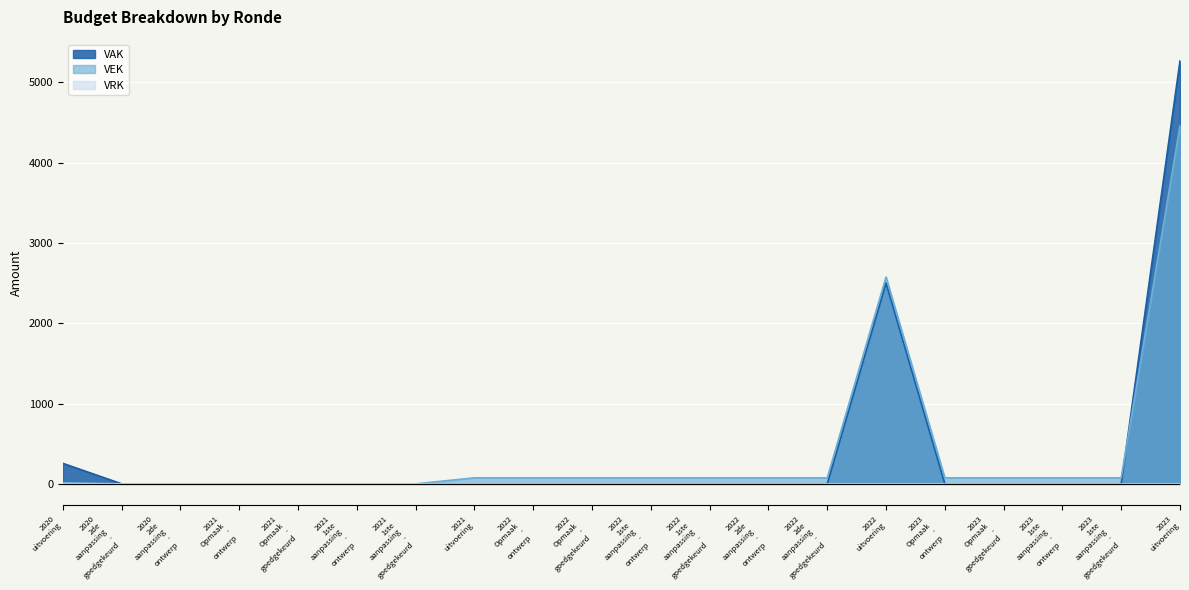

What is the difference between the second highest and minimum values in the VEK series?

2575